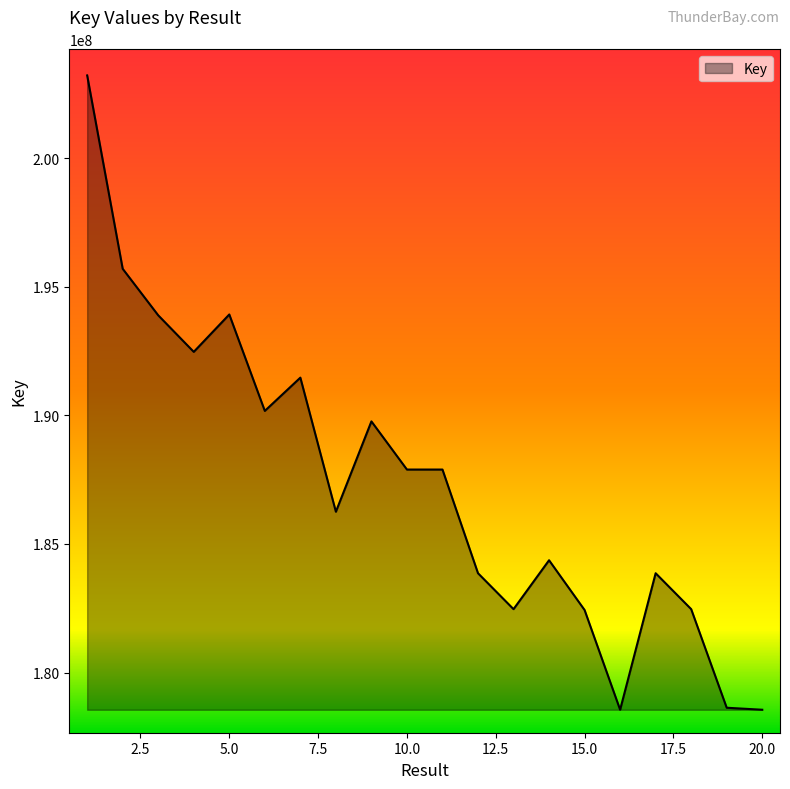

What is the minimum value shown in the chart?

178556488